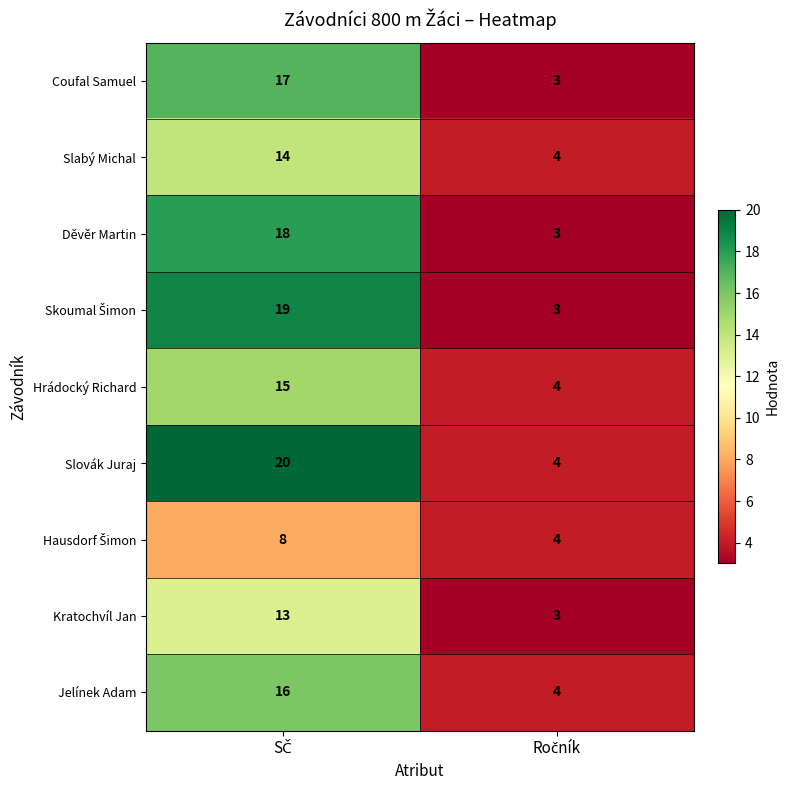

What is the difference between the maximum and minimum values in the Hrádocký Richard series?

11